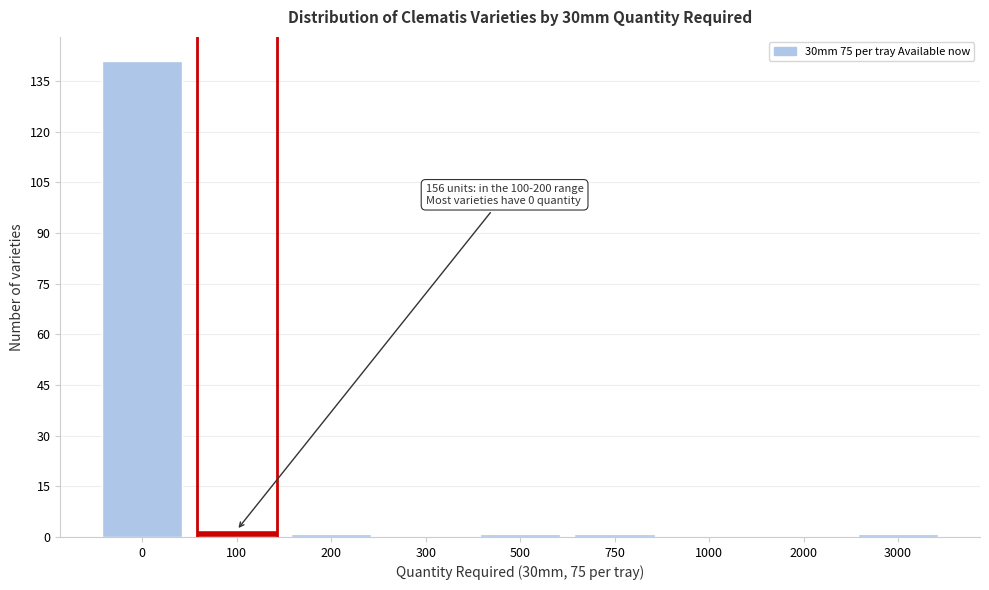

Reading left to right, extract all data points from this chart.

0=141	100=2	200=1	300=0	500=1	750=1	1000=0	2000=0	3000=1